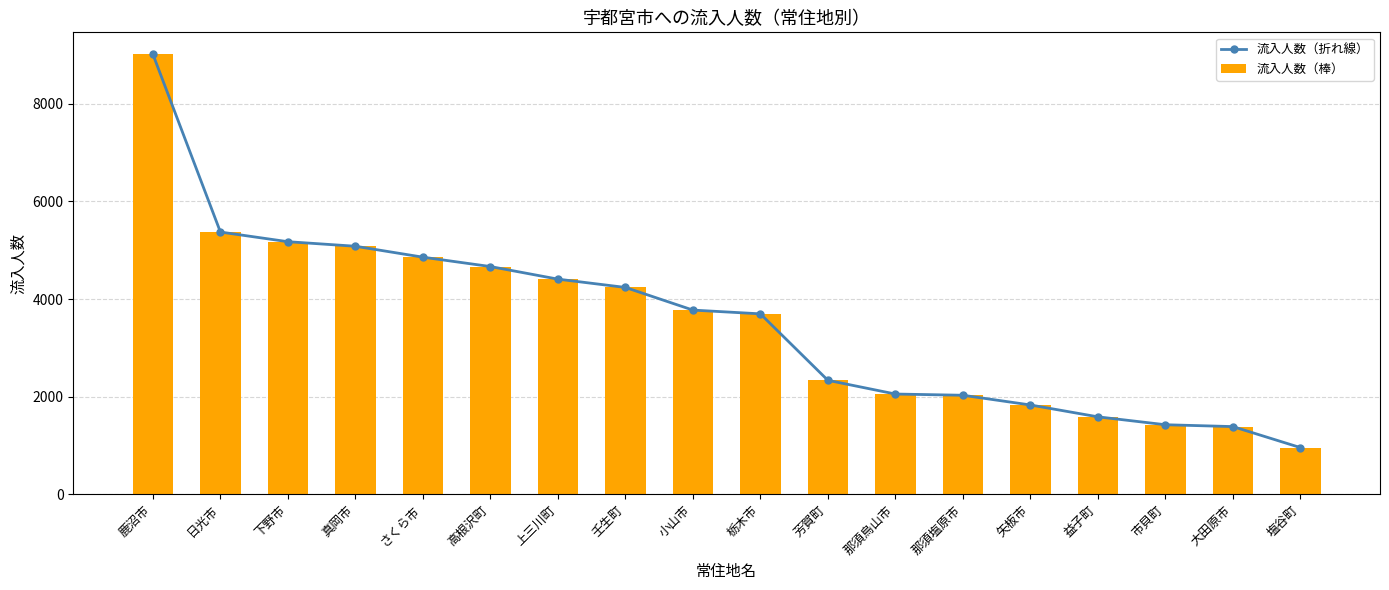

Reading left to right, list all the values displayed in this chart.

流入人数（折れ線）: 鹿沼市=9015	日光市=5374	下野市=5176	真岡市=5083	さくら市=4859	高根沢町=4667	上三川町=4409	壬生町=4239	小山市=3775	栃木市=3698	芳賀町=2336	那須烏山市=2055	那須塩原市=2030	矢板市=1831	益子町=1588	市貝町=1426	大田原市=1388	塩谷町=958
流入人数（棒）: 鹿沼市=9015	日光市=5374	下野市=5176	真岡市=5083	さくら市=4859	高根沢町=4667	上三川町=4409	壬生町=4239	小山市=3775	栃木市=3698	芳賀町=2336	那須烏山市=2055	那須塩原市=2030	矢板市=1831	益子町=1588	市貝町=1426	大田原市=1388	塩谷町=958